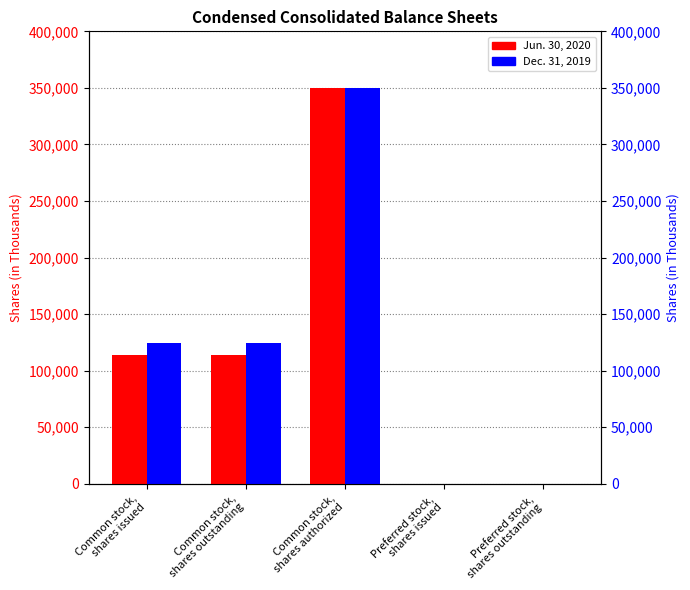

Between Common stock,
shares outstanding and Preferred stock,
shares issued, which is larger?

Common stock,
shares outstanding